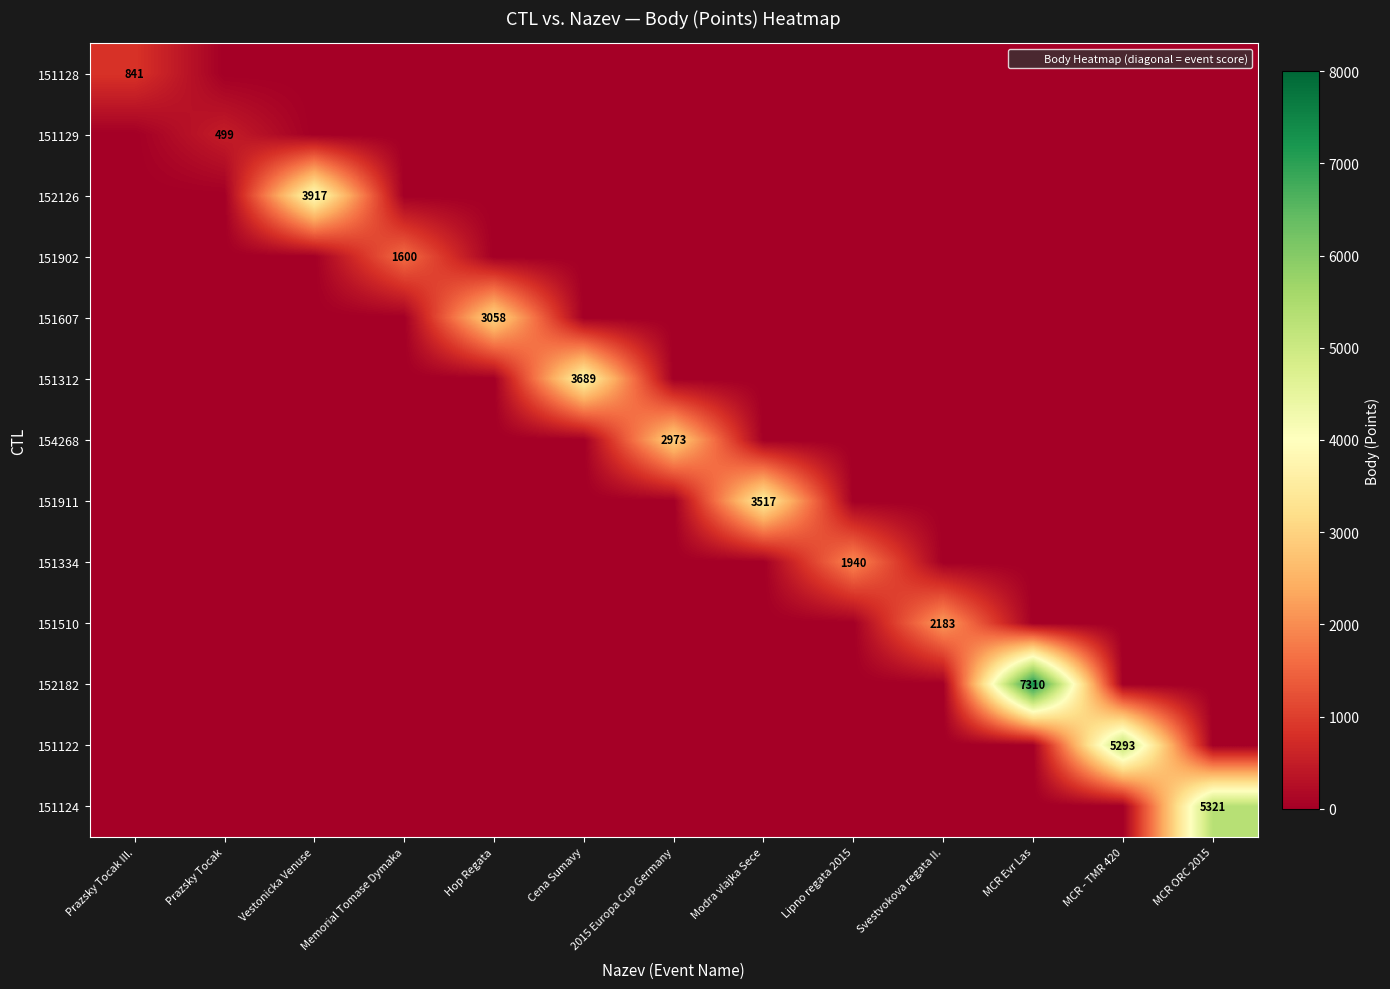

How many series are shown in this chart?

13